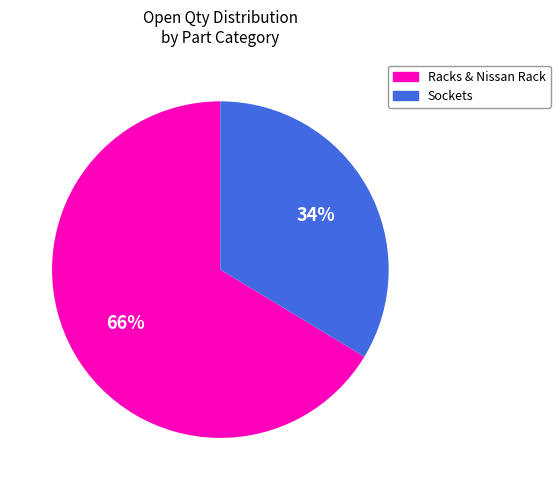

Does any single category account for the majority?

Yes